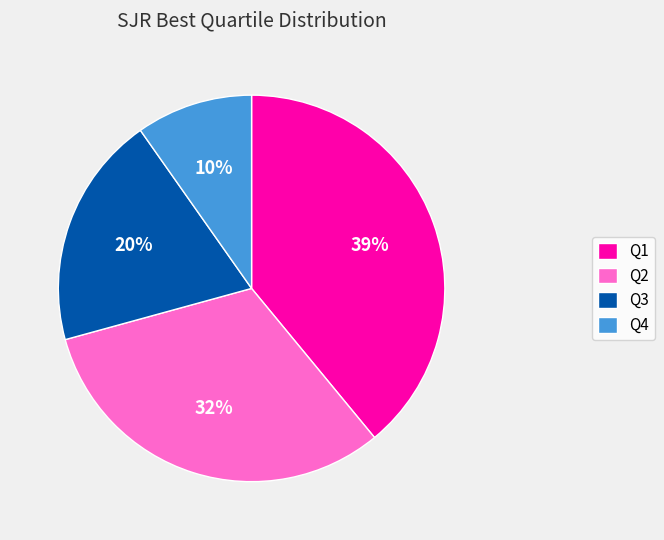

Does Q4 account for over 50% of the chart?

No